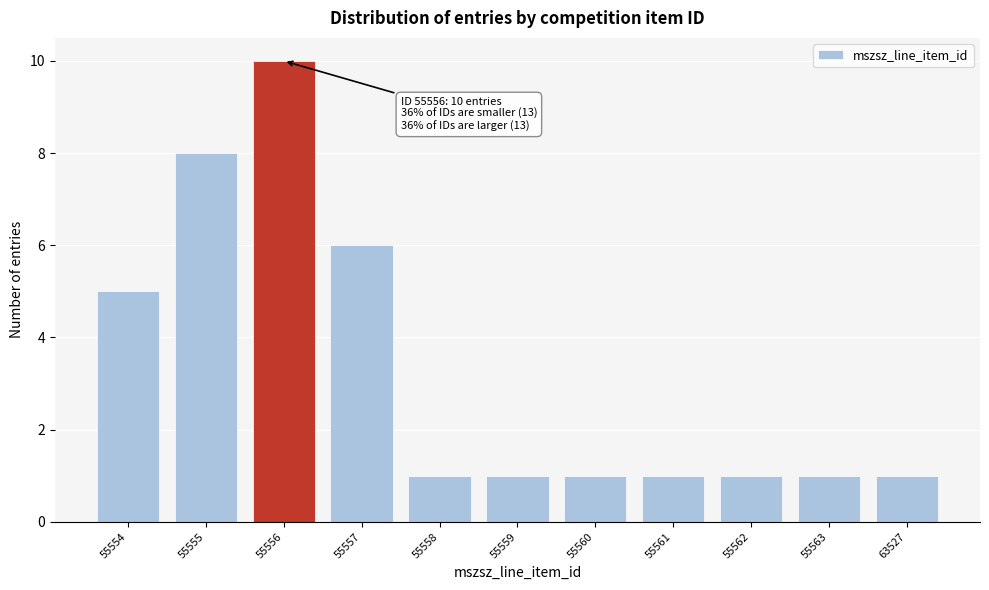

Reading right to left, extract all data points from this chart.

63527=1	55563=1	55562=1	55561=1	55560=1	55559=1	55558=1	55557=6	55556=10	55555=8	55554=5